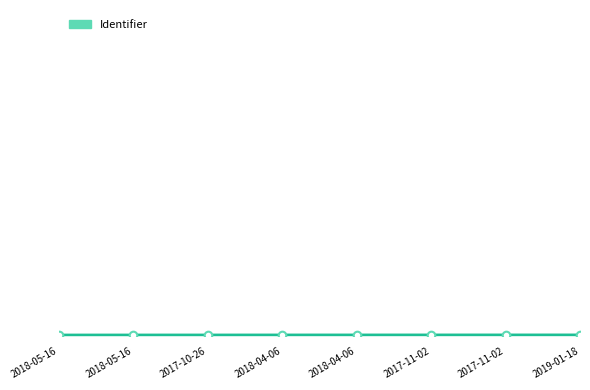

Does the chart have visible grid lines?

No